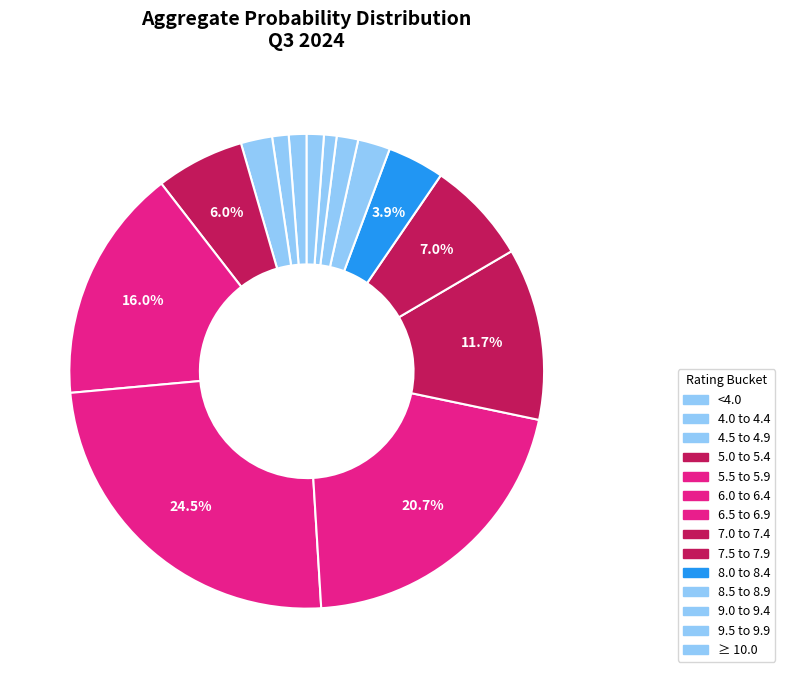

How many segments does this pie chart have?

14